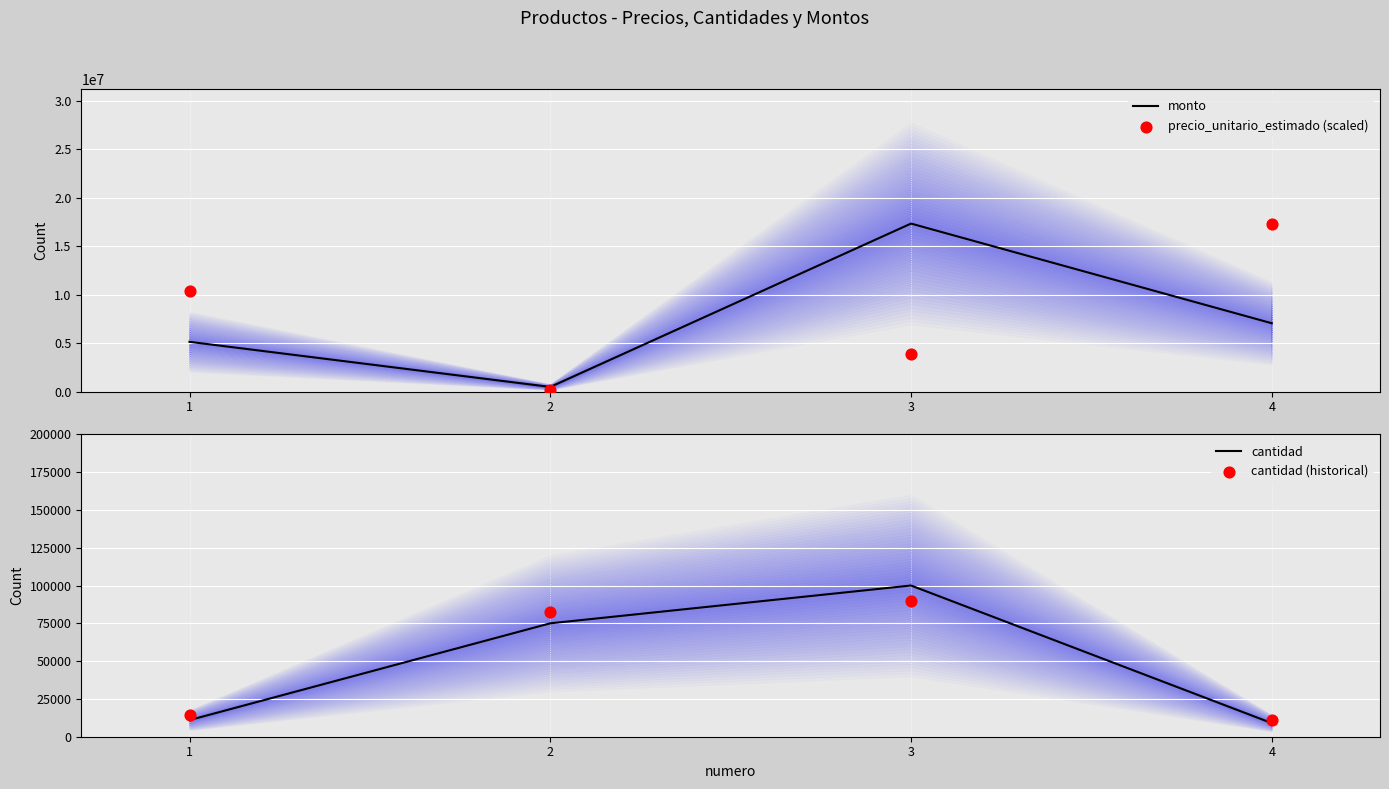

At how many categories does at least one series exceed 2150396?

3